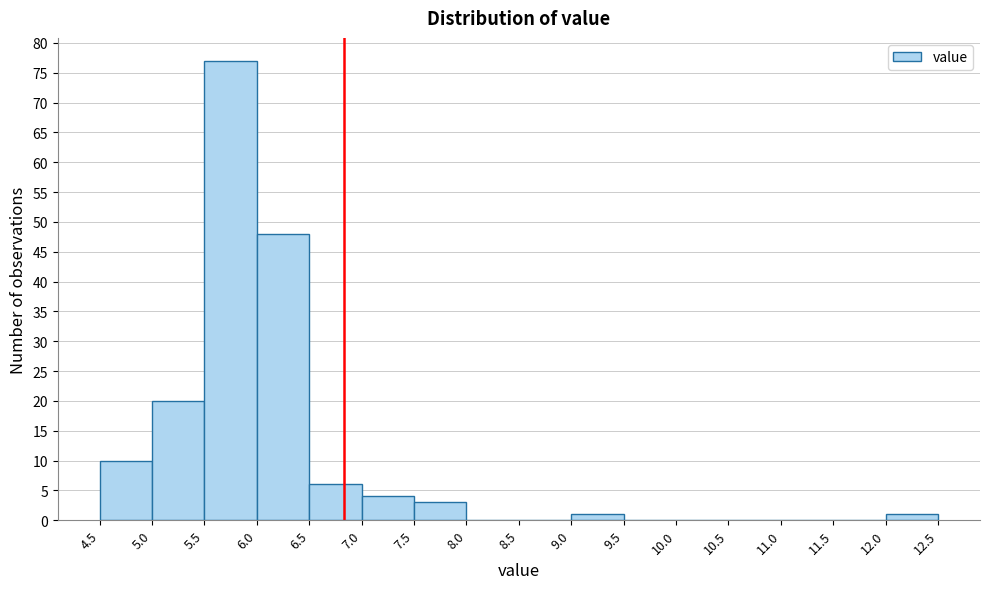

Reading left to right, list every bar in this chart as the range it spans on the x-axis followed by its height. The values are not printed on the chart, so give them approximately, as read against the axis.

4.5 to 5.0: 10
5.0 to 5.5: 20
5.5 to 6.0: 77
6.0 to 6.5: 48
6.5 to 7.0: 6
7.0 to 7.5: 4
7.5 to 8.0: 3
8.0 to 8.5: 0
8.5 to 9.0: 0
9.0 to 9.5: 1
9.5 to 10.0: 0
10.0 to 10.5: 0
10.5 to 11.0: 0
11.0 to 11.5: 0
11.5 to 12.0: 0
12.0 to 12.5: 1